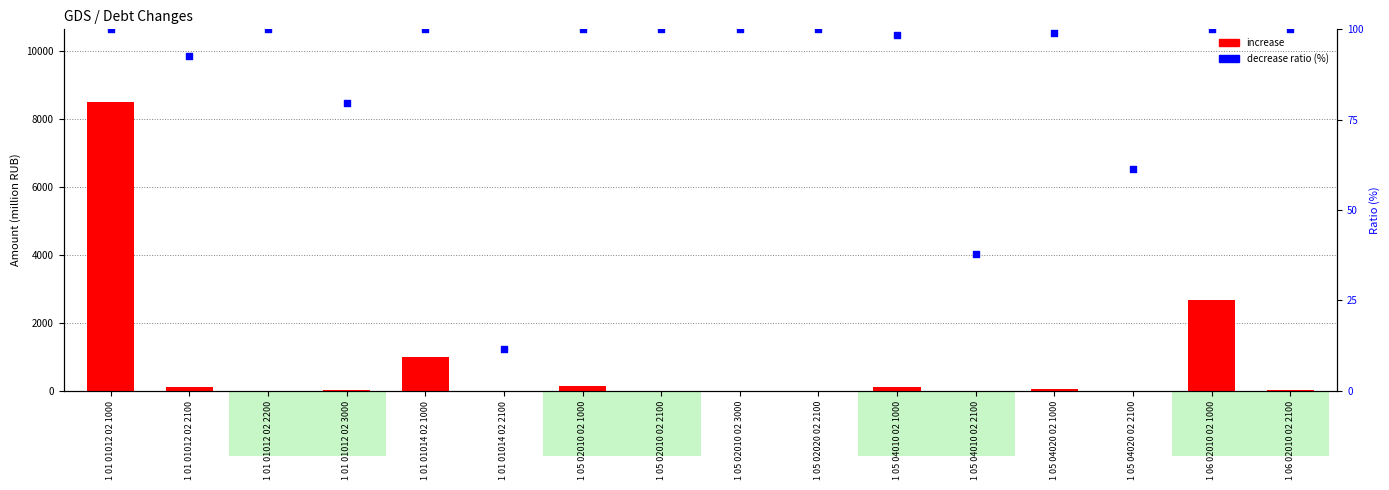

Which series contains the highest Y value?

increase